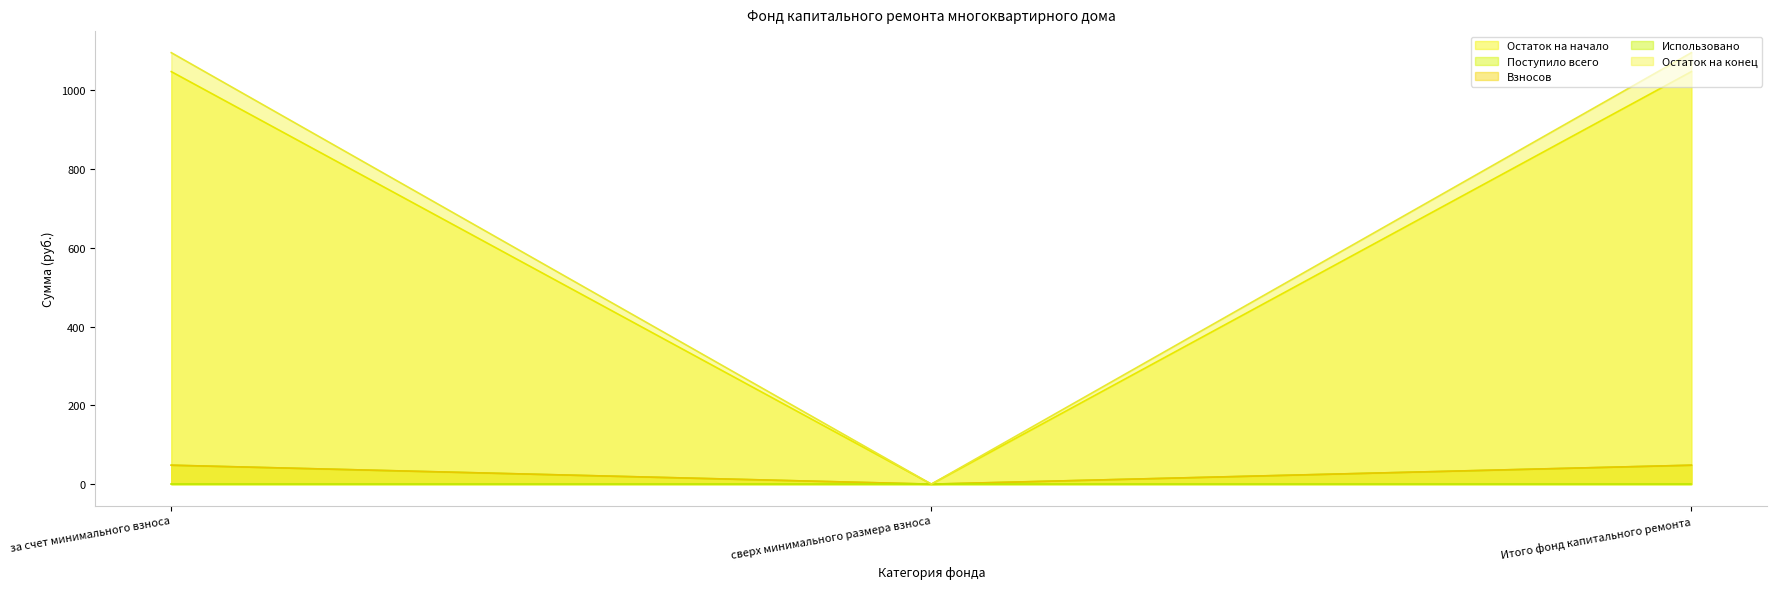

Which has a higher value, за счет минимального взноса or Итого фонд капитального ремонта?

за счет минимального взноса